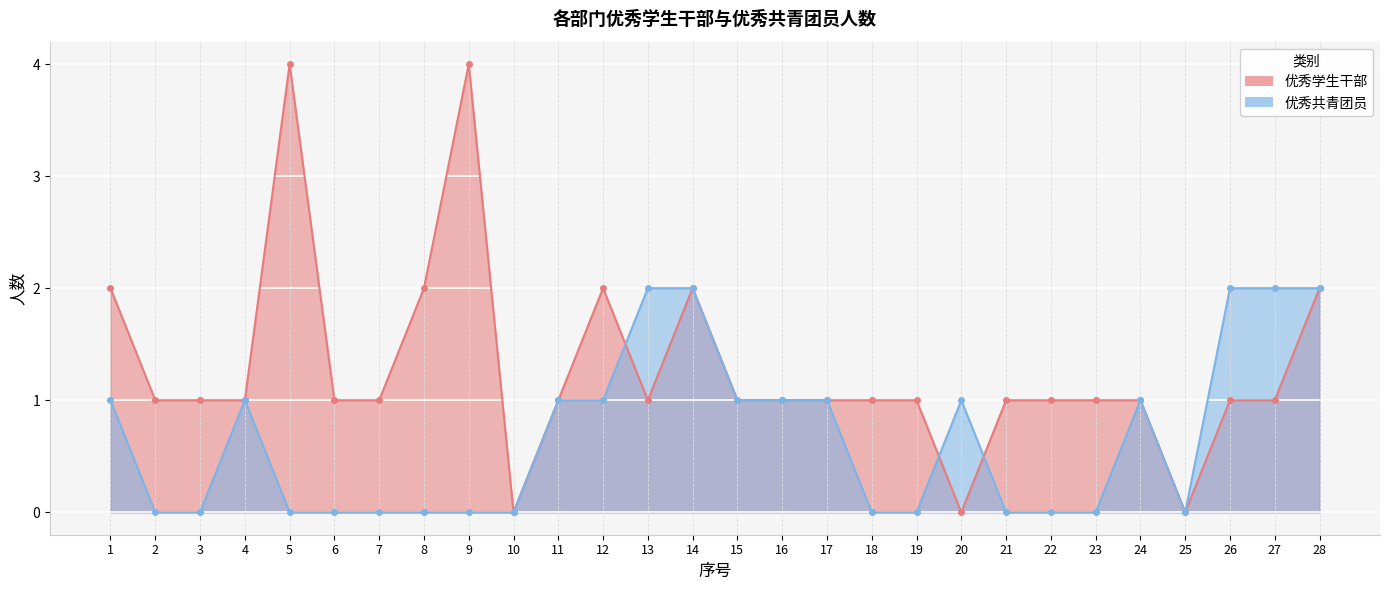

How many values in the 优秀学生干部 series exceed 1?

7